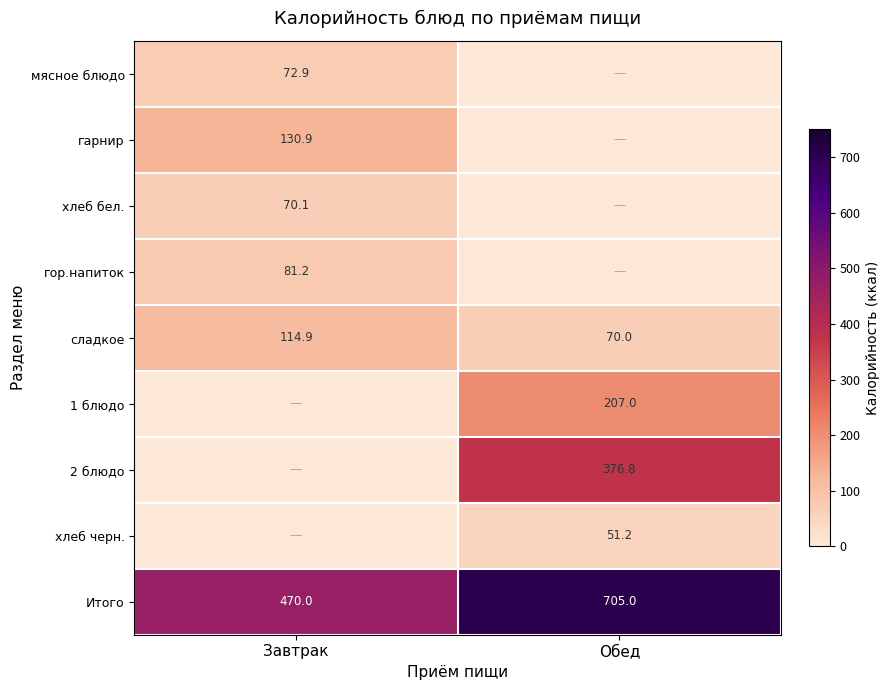

True or false: мясное блюдо has a value of 72.9 at Завтрак.

True